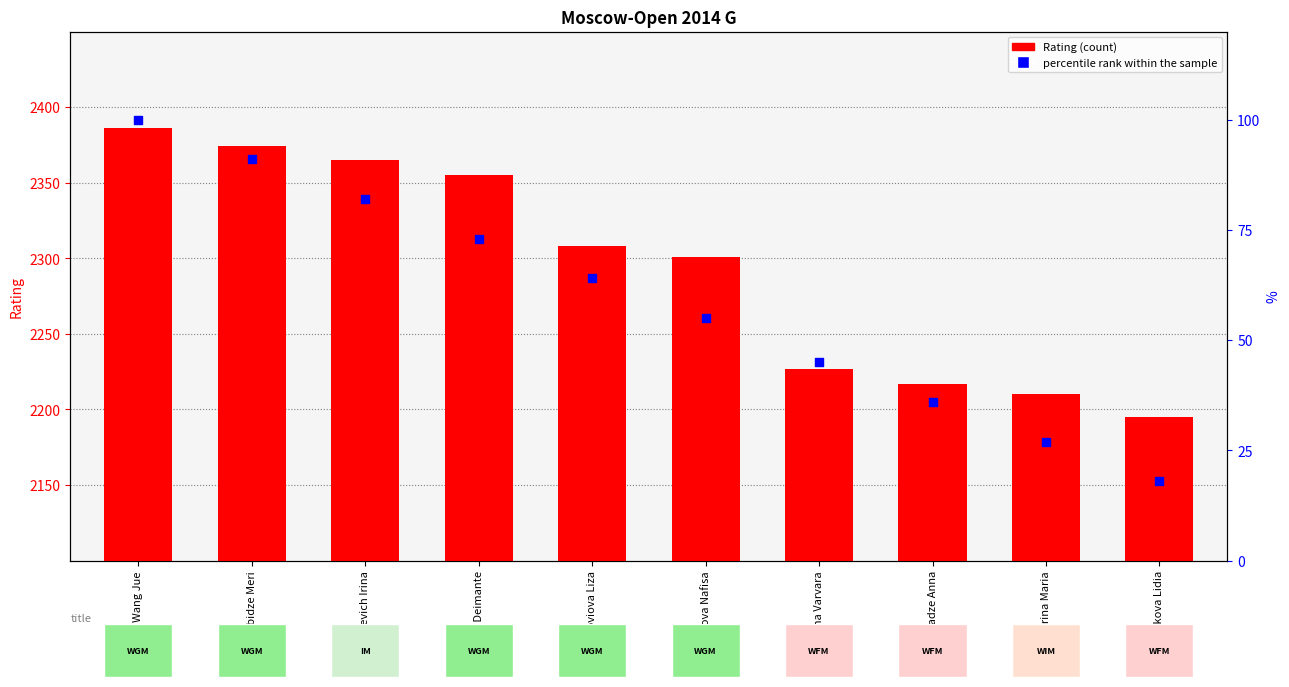

Which series has the largest total across all categories?

Rating